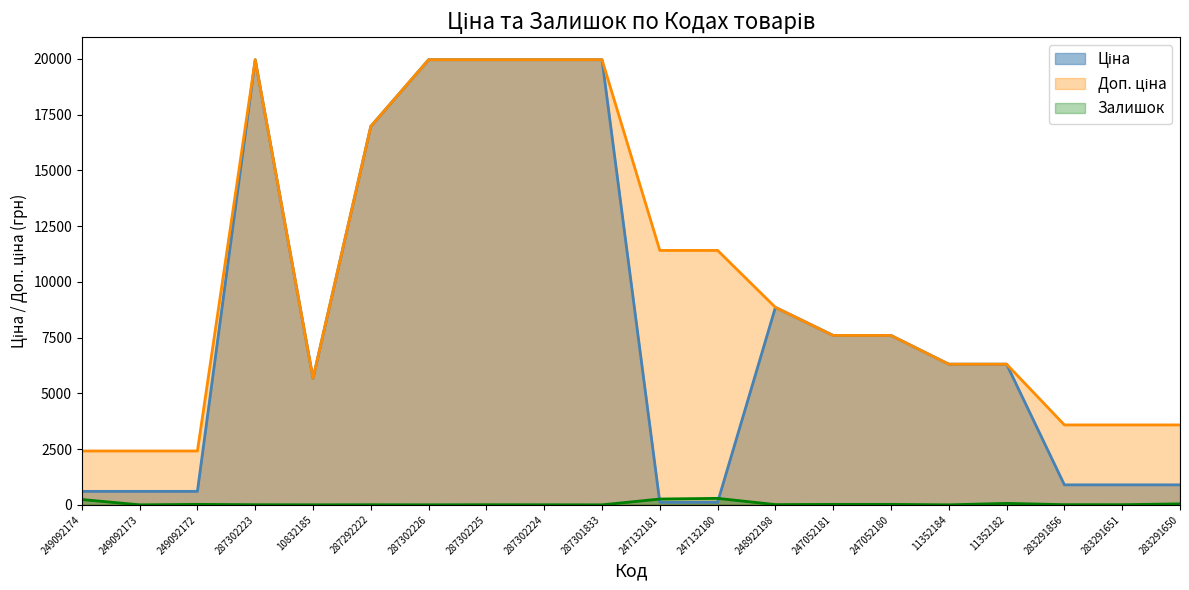

What is the label of the 10th point from the right?

247132181